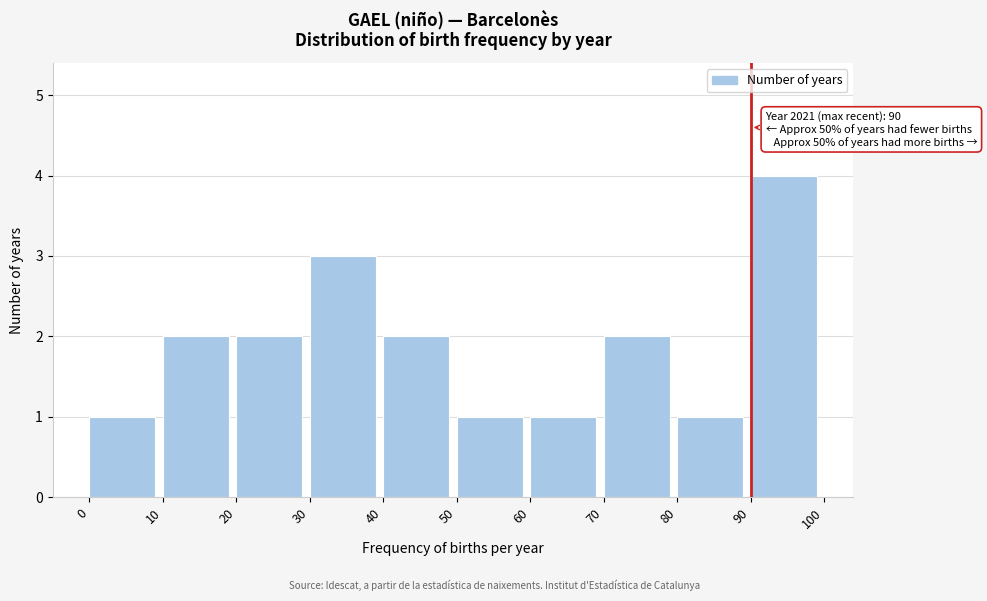

Which range on the x-axis has the tallest bar?

90 to 100